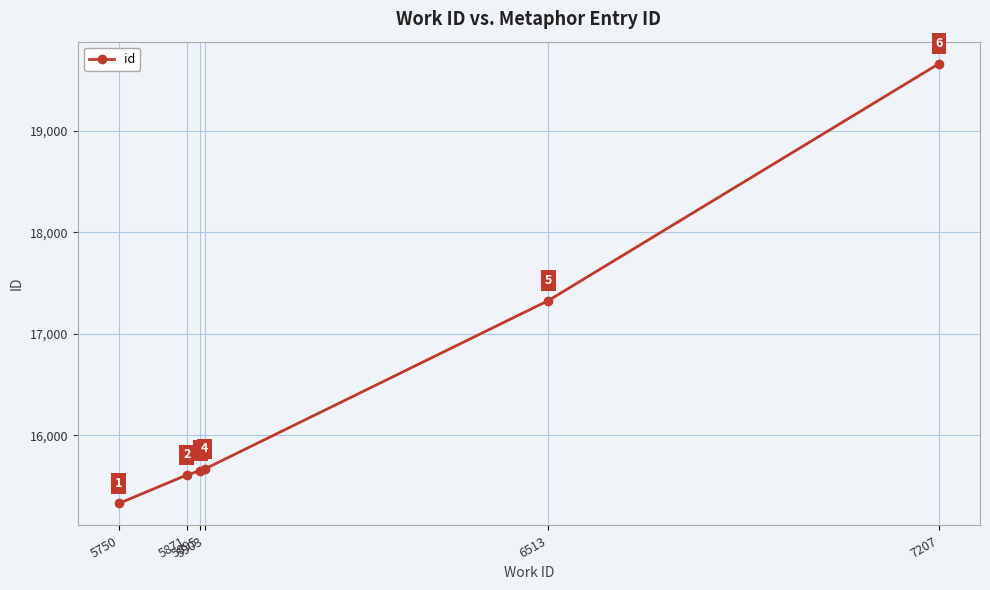

How many lines are shown in the chart?

1